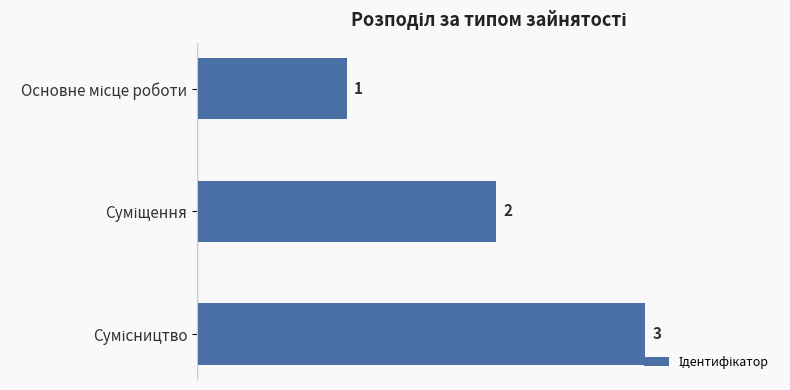

What is the maximum value shown in the chart?

3